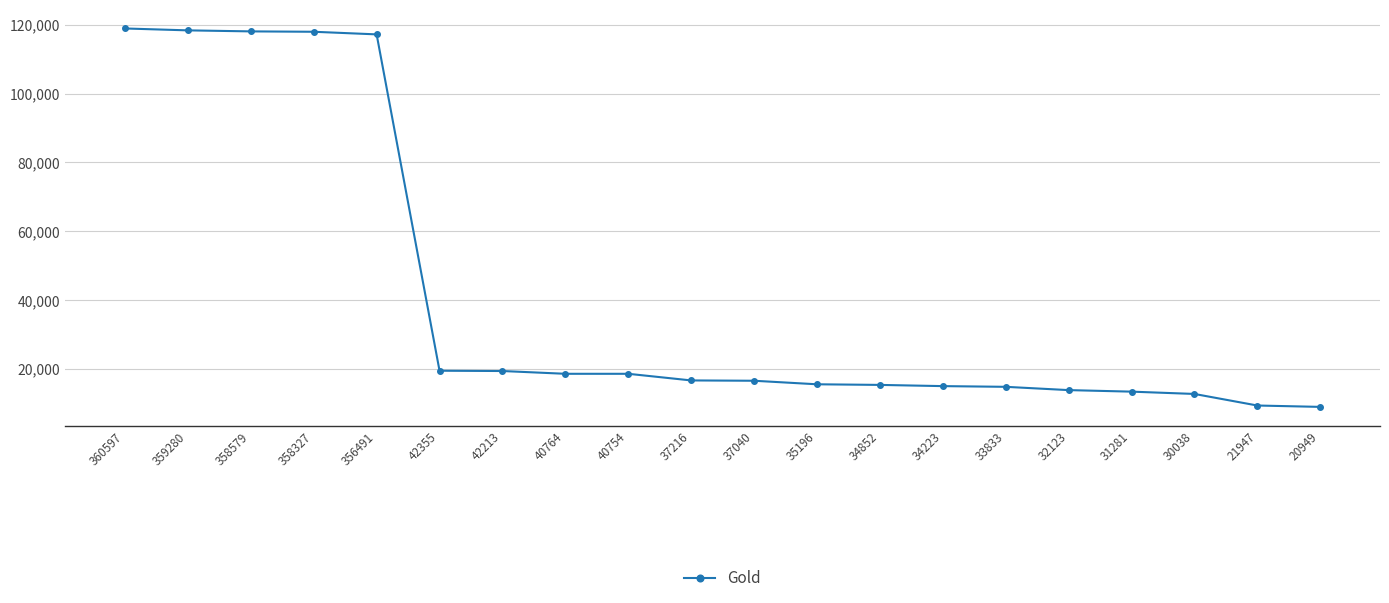

Approximately how many times larger is the value at 37040 compared to 37216?

1.0